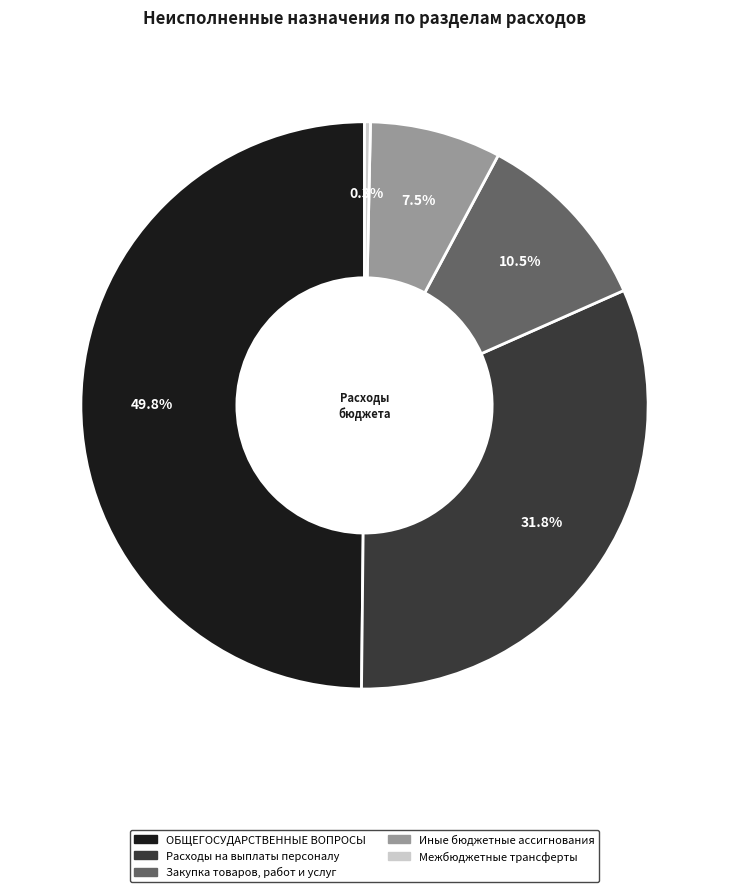

What percentage is the ОБЩЕГОСУДАРСТВЕННЫЕ ВОПРОСЫ slice, to the nearest percent?

50%